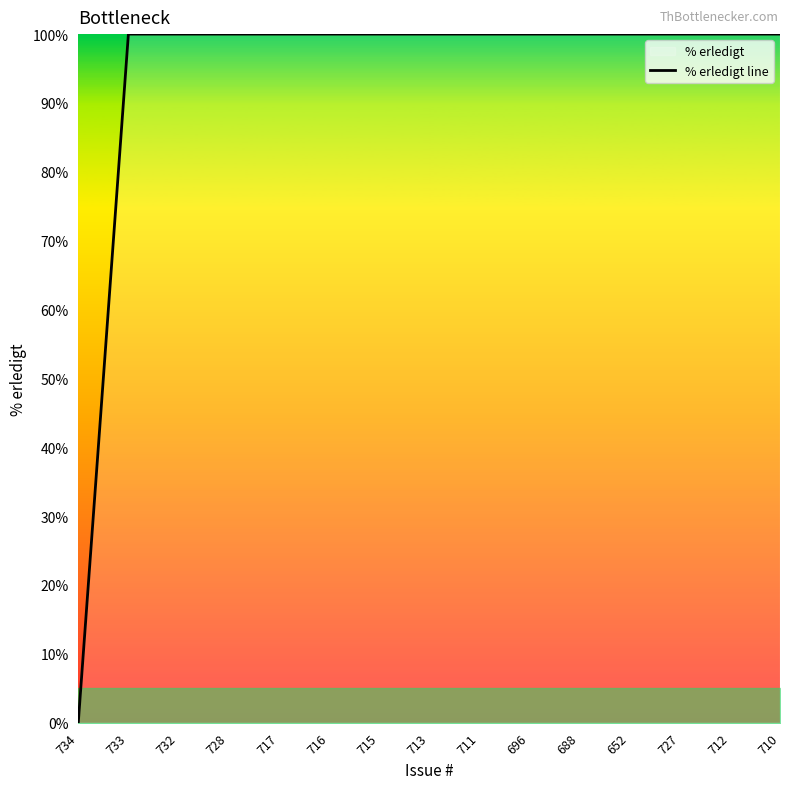

Approximately how many times larger is the value at 715 compared to 713?

1.0